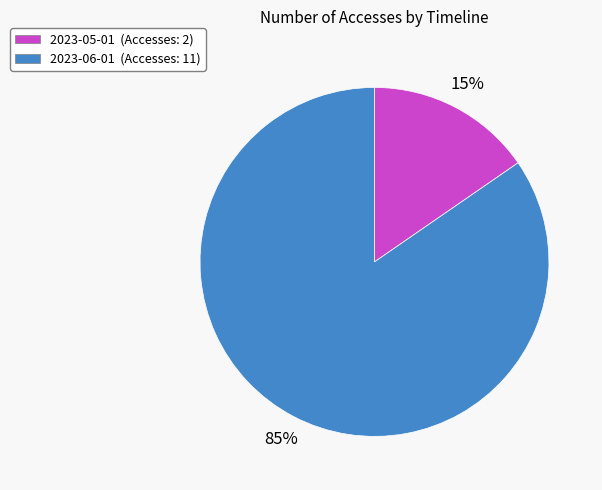

Combined, do 2023-06-01 (Accesses: 11) and 2023-05-01 (Accesses: 2) account for over 50%?

Yes